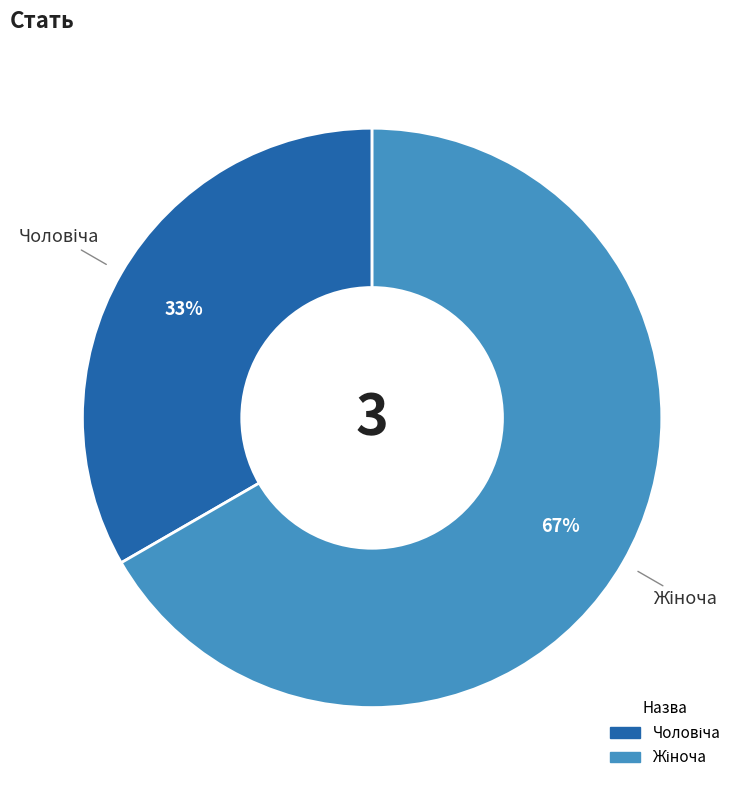

How many segments does this pie chart have?

2